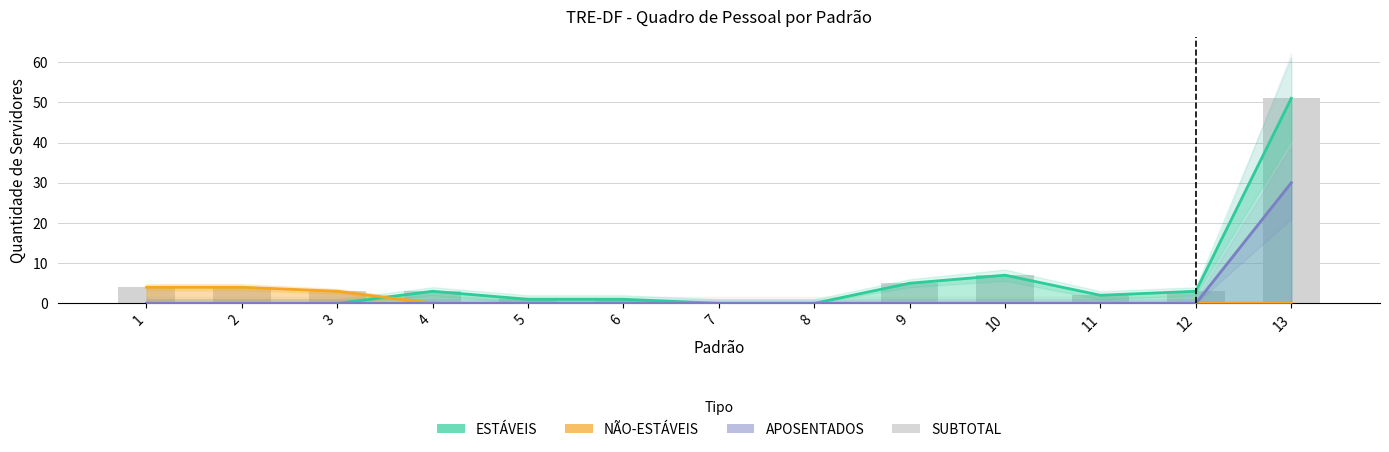

List the labels in order of value, smallest first.

7, 8, 5, 6, 11, 3, 4, 12, 1, 2, 9, 10, 13